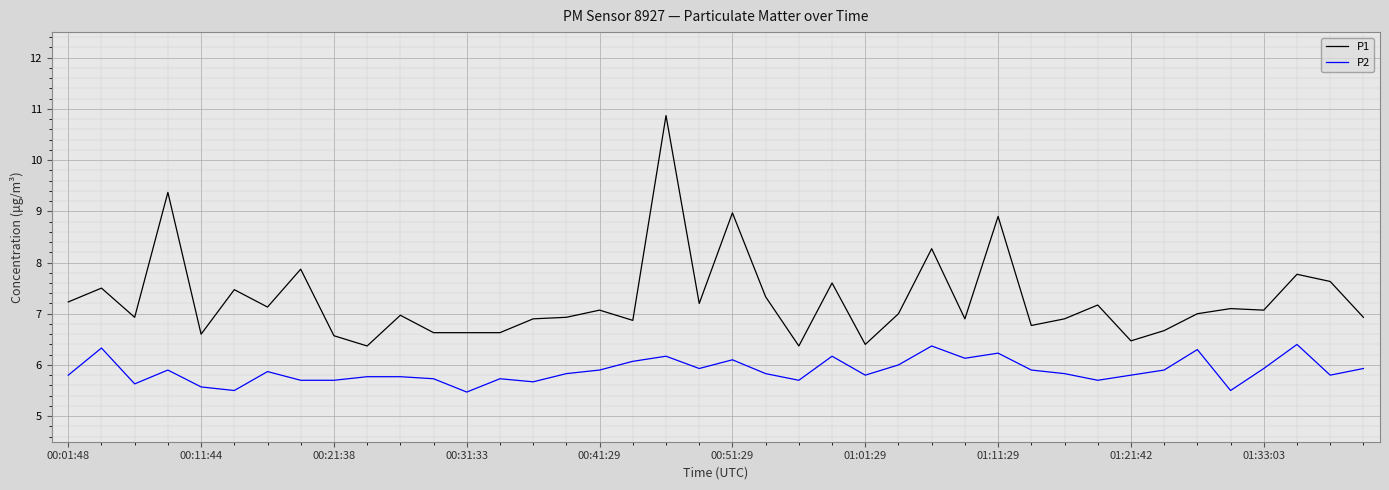

What is the difference between the maximum and second lowest values in the P1 series?

4.5